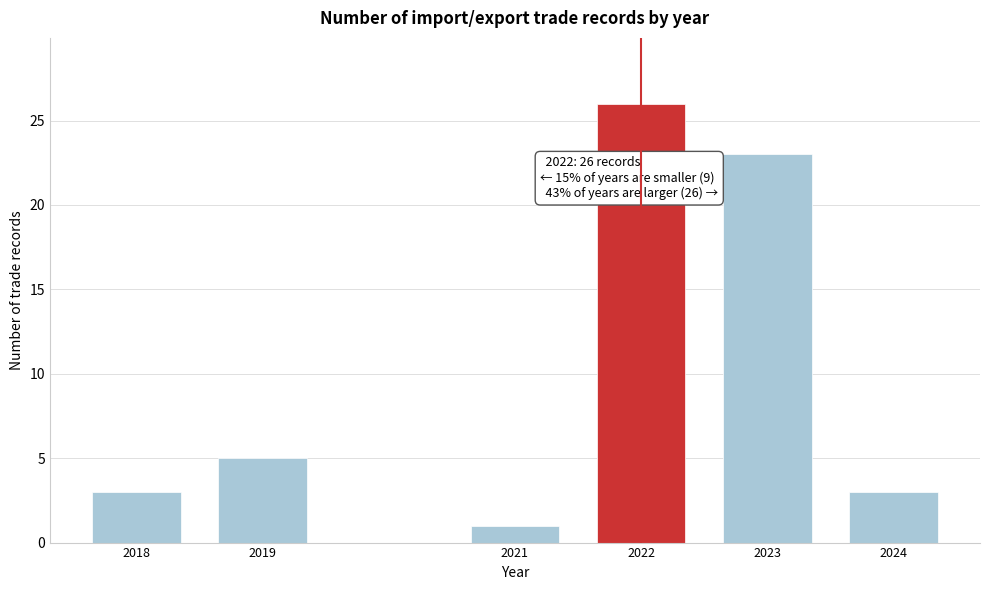

Reading right to left, what are all the values shown in this chart?

2024=3	2023=23	2022=26	2021=1	2019=5	2018=3